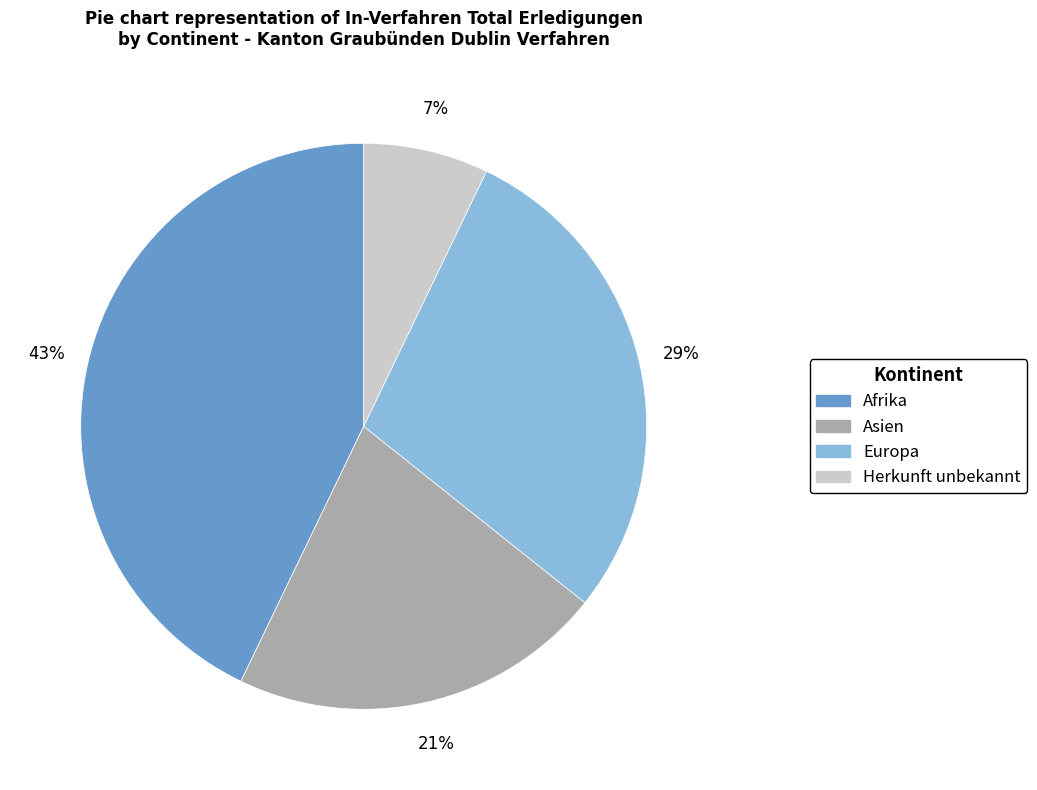

Count the number of slices in the pie.

4